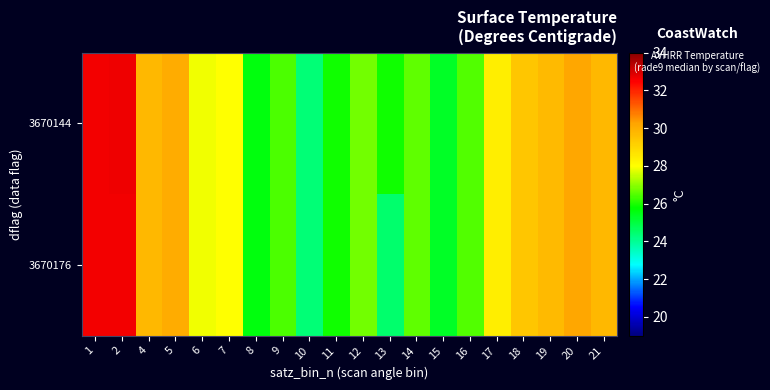

Between 16 and 19, which is larger?

19